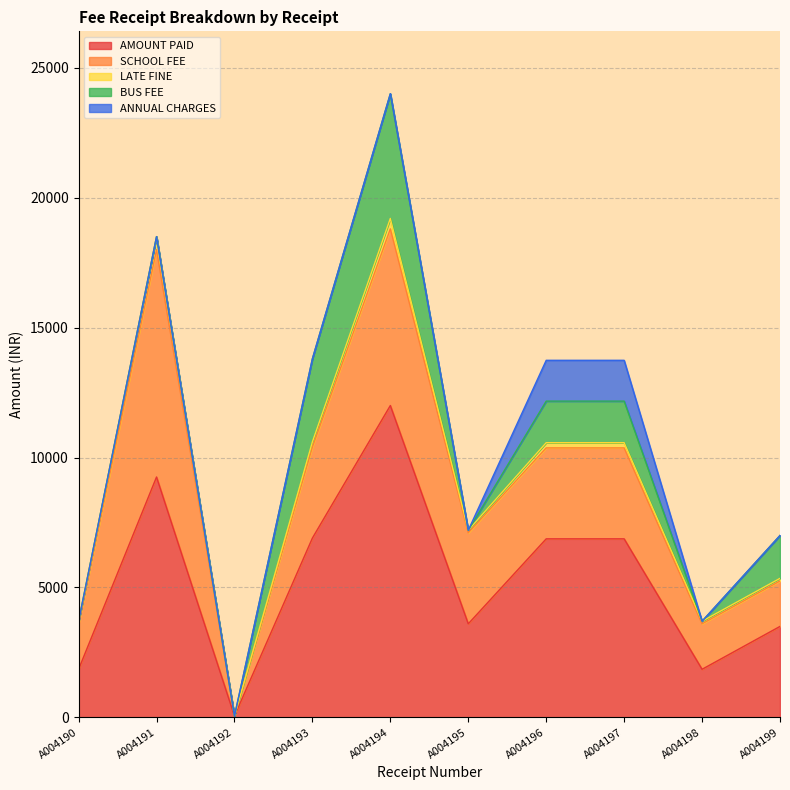

Which series has the largest range (max minus min)?

AMOUNT PAID